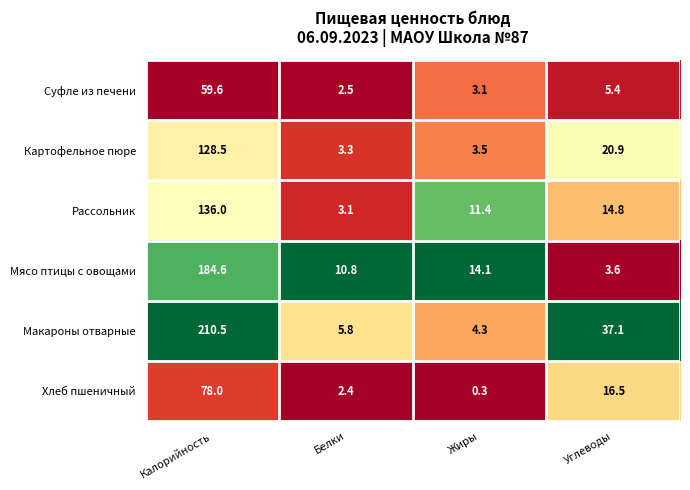

Where does the Рассольник series first go above 14?

Калорийность